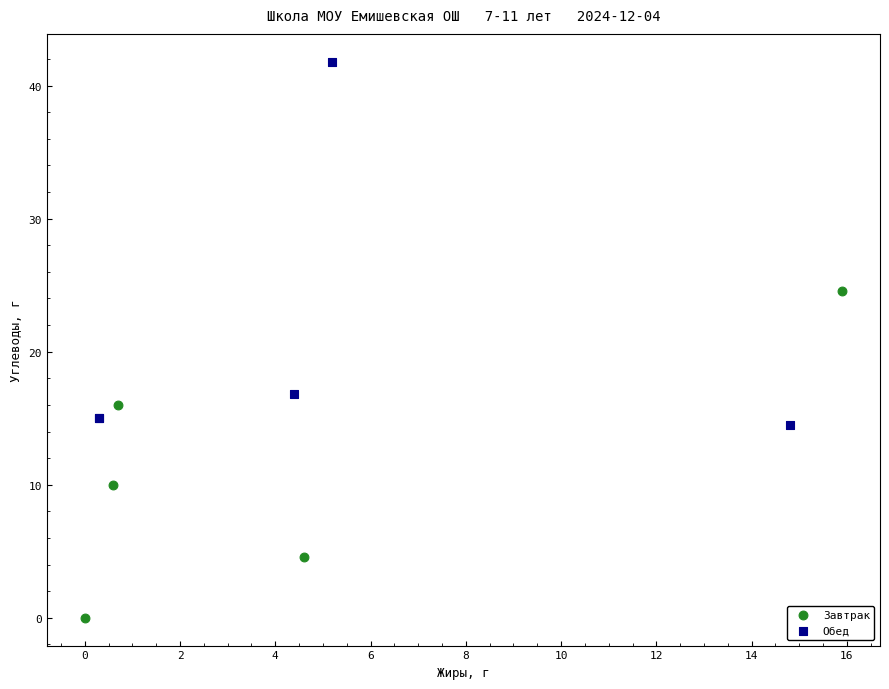

Which series has the largest Y range (max minus min)?

Обед